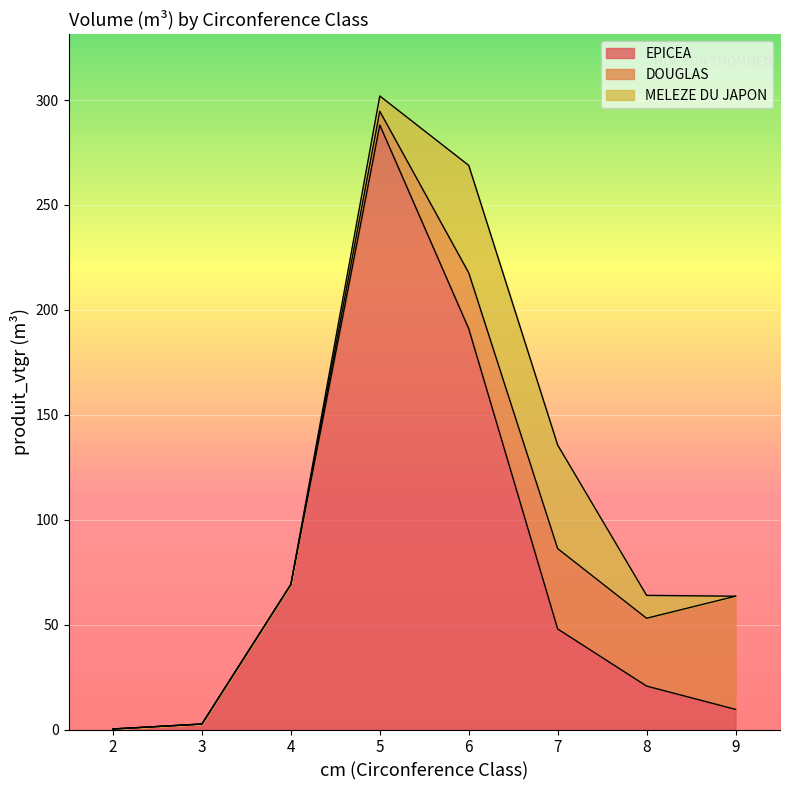

The EPICEA series shows 69.1 at 4. True or false?

True